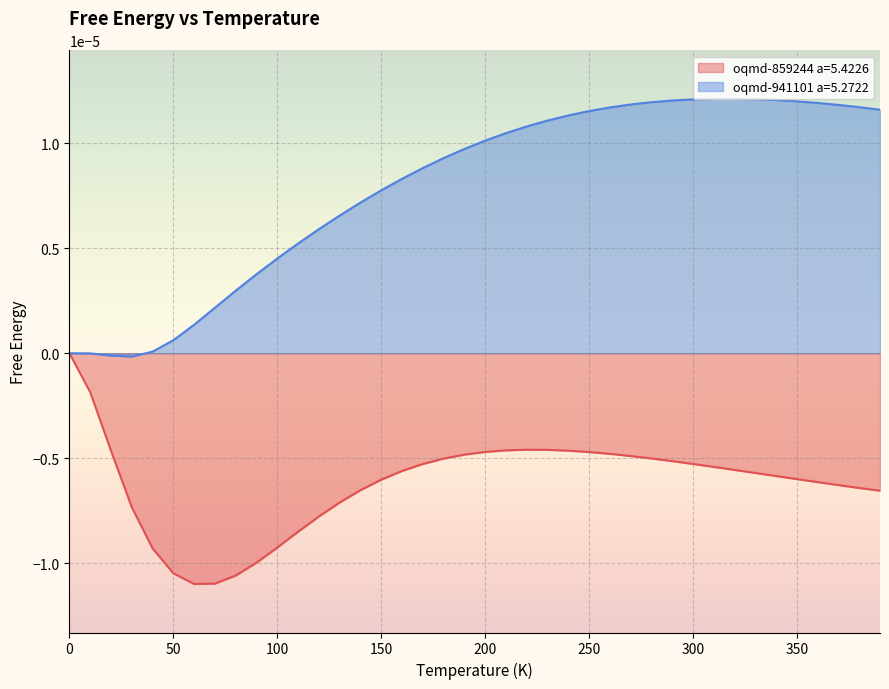

What is the label of the 21st point from the left?

200.0